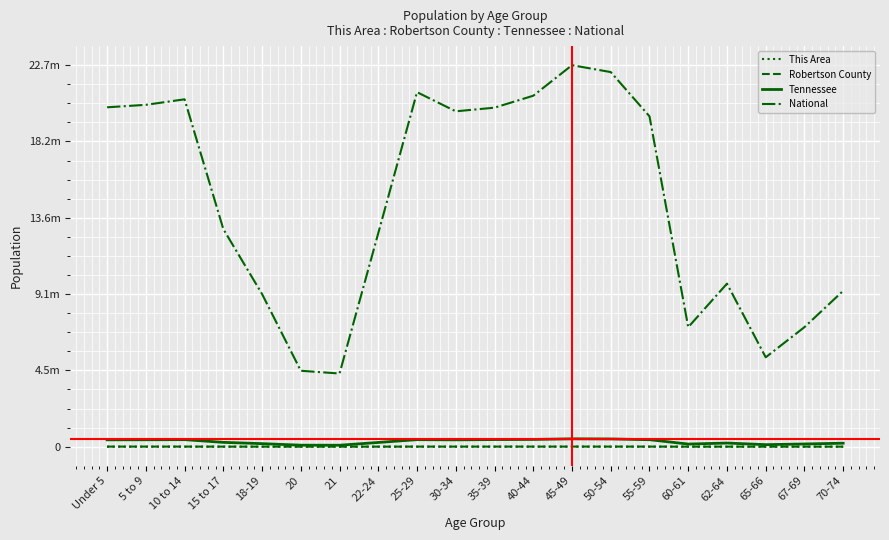

What are all the series names shown in the legend?

This Area, Robertson County, Tennessee, National